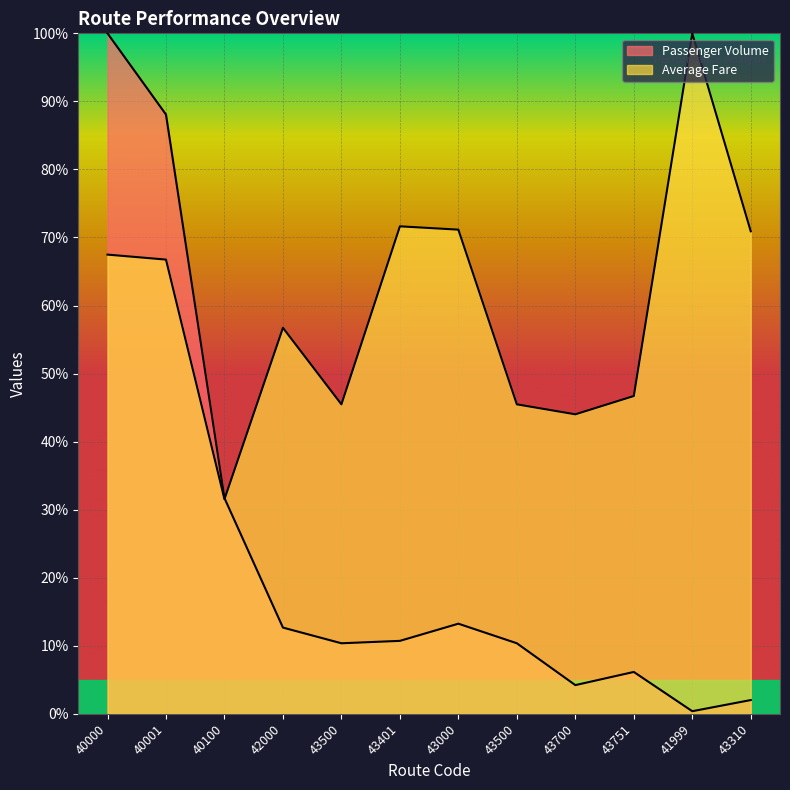

How many series are shown in this chart?

2